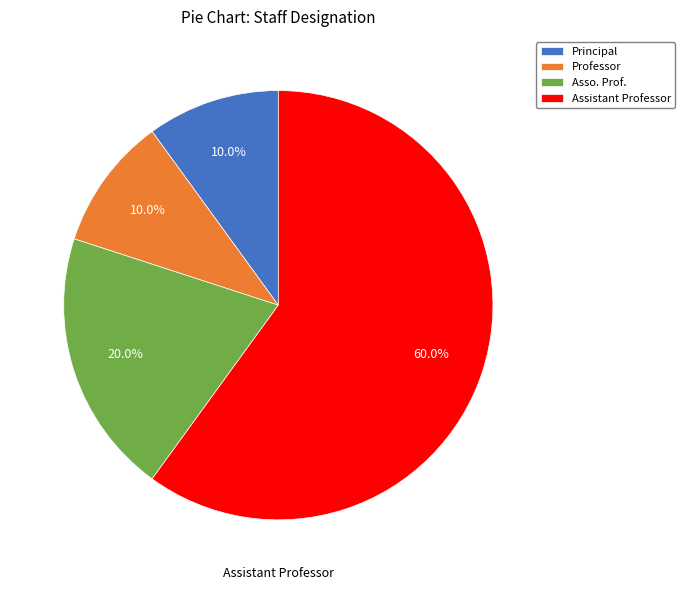

Count the number of slices in the pie.

4